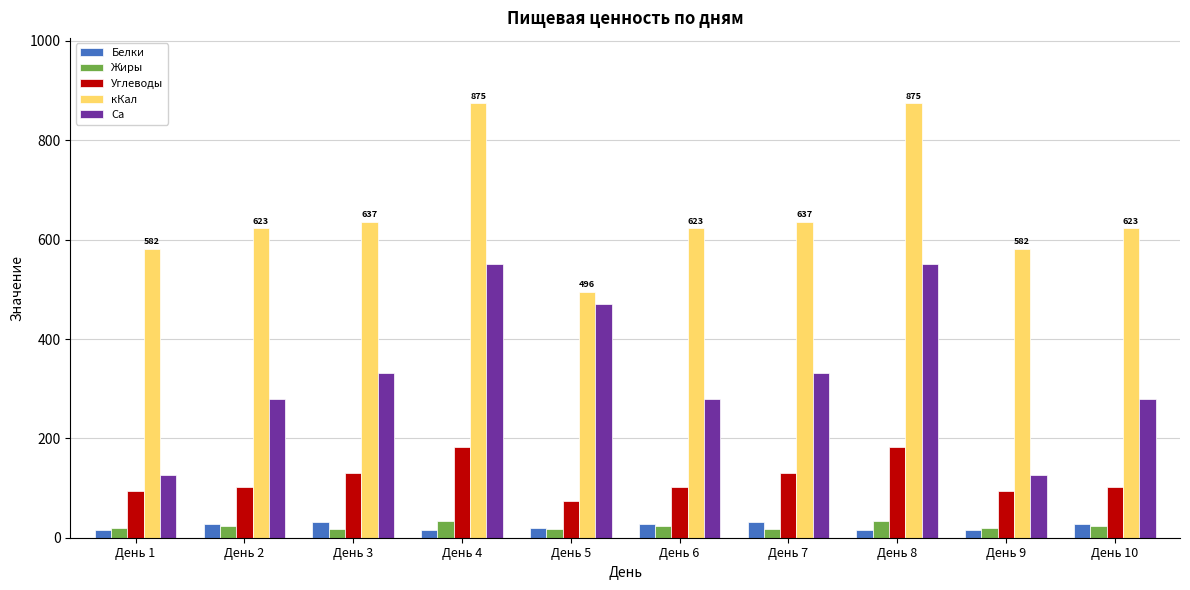

True or false: Жиры has a value of 19.5 at День 1.

True